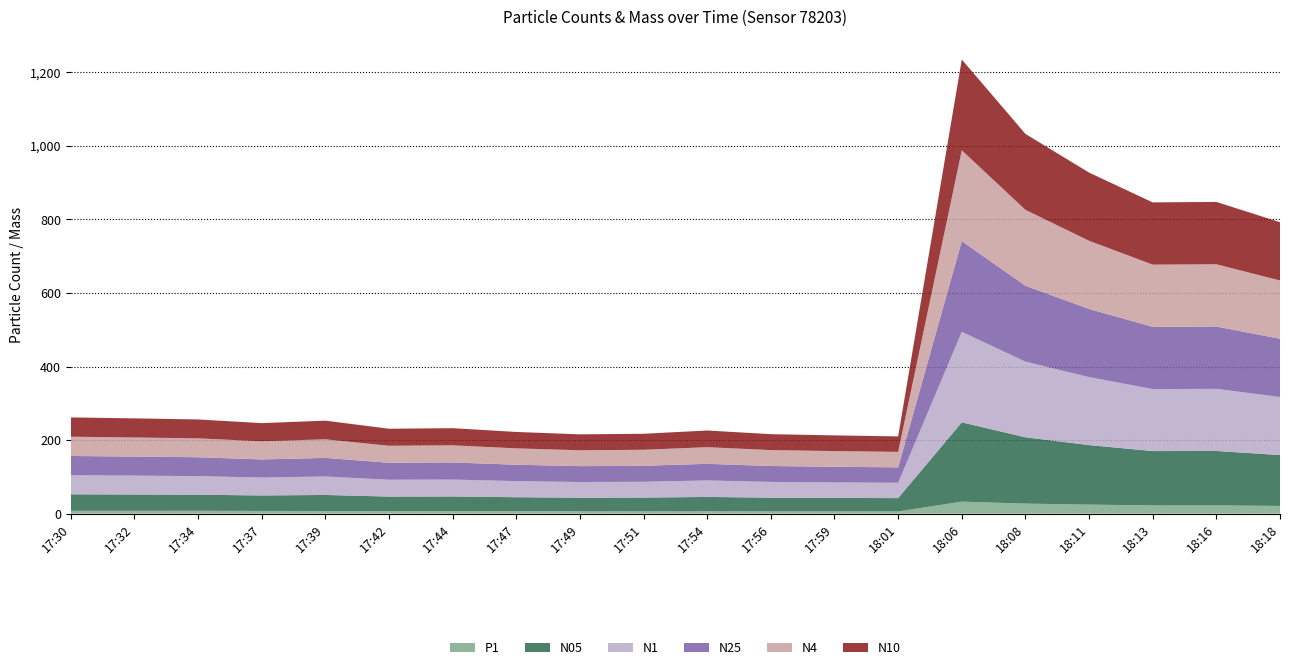

Reading right to left, extract all data points from this chart.

P1: 21.0	22.4	22.4	24.6	27.3	32.7	6.1	6.2	6.2	6.5	6.3	6.5	6.8	7.0	6.7	7.2	7.4	7.8	7.7	7.7
N05: 138.4	148.0	147.8	161.9	180.3	215.6	36.1	36.6	37.3	38.9	37.4	36.9	37.9	39.7	39.8	43.6	42.1	43.7	44.4	44.9
N1: 157.9	168.9	168.6	184.8	205.7	246.1	41.6	42.2	42.9	44.8	43.0	42.6	43.9	46.0	45.8	50.2	48.7	50.6	51.3	51.8
N25: 158.4	169.4	169.1	185.3	206.3	246.8	42.0	42.6	43.2	45.2	43.4	43.1	44.5	46.5	46.2	50.6	49.2	51.2	51.8	52.4
N4: 158.4	169.4	169.2	185.4	206.4	246.9	42.1	42.6	43.3	45.3	43.5	43.2	44.6	46.6	46.2	50.6	49.4	51.4	51.9	52.4
N10: 158.4	169.5	169.2	185.4	206.5	246.9	42.1	42.6	43.3	45.3	43.5	43.2	44.6	46.6	46.3	50.6	49.4	51.4	52.0	52.5